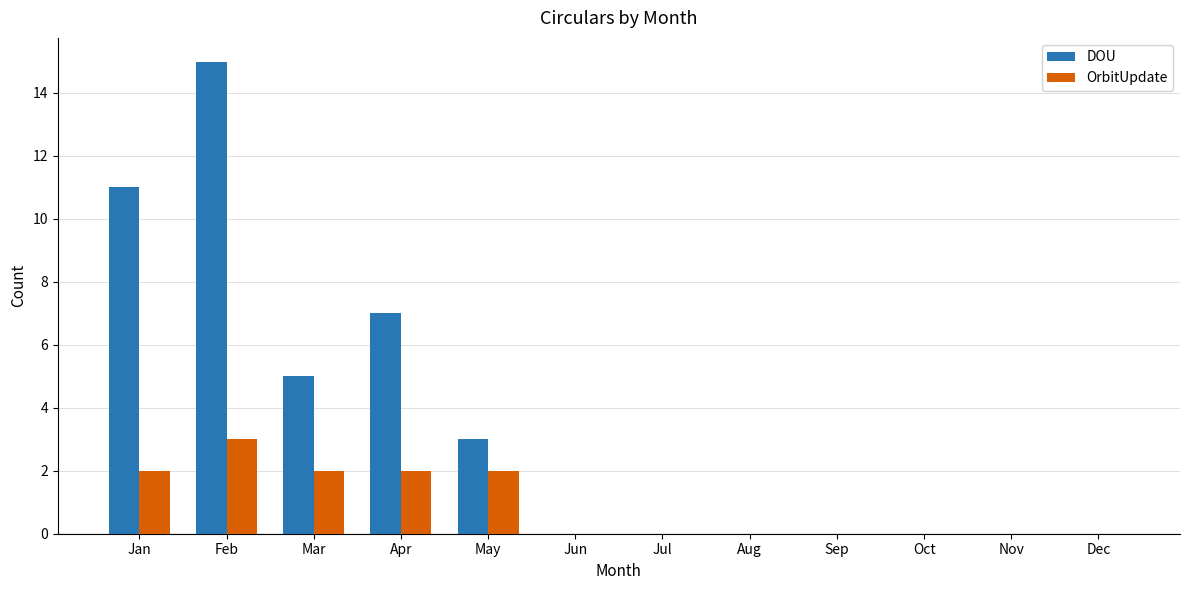

Are the bars horizontal?

No